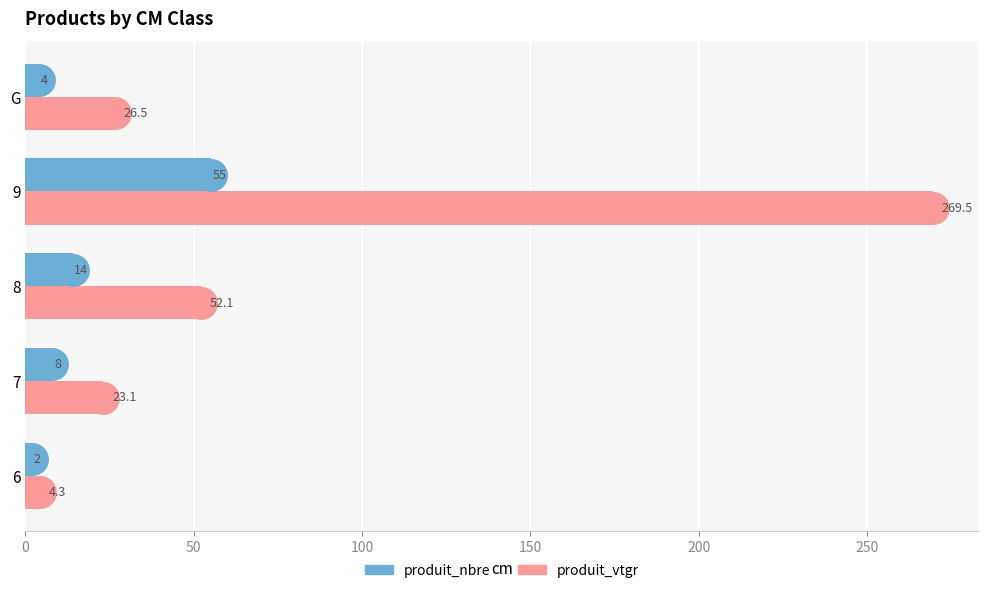

How many series are shown in this chart?

2